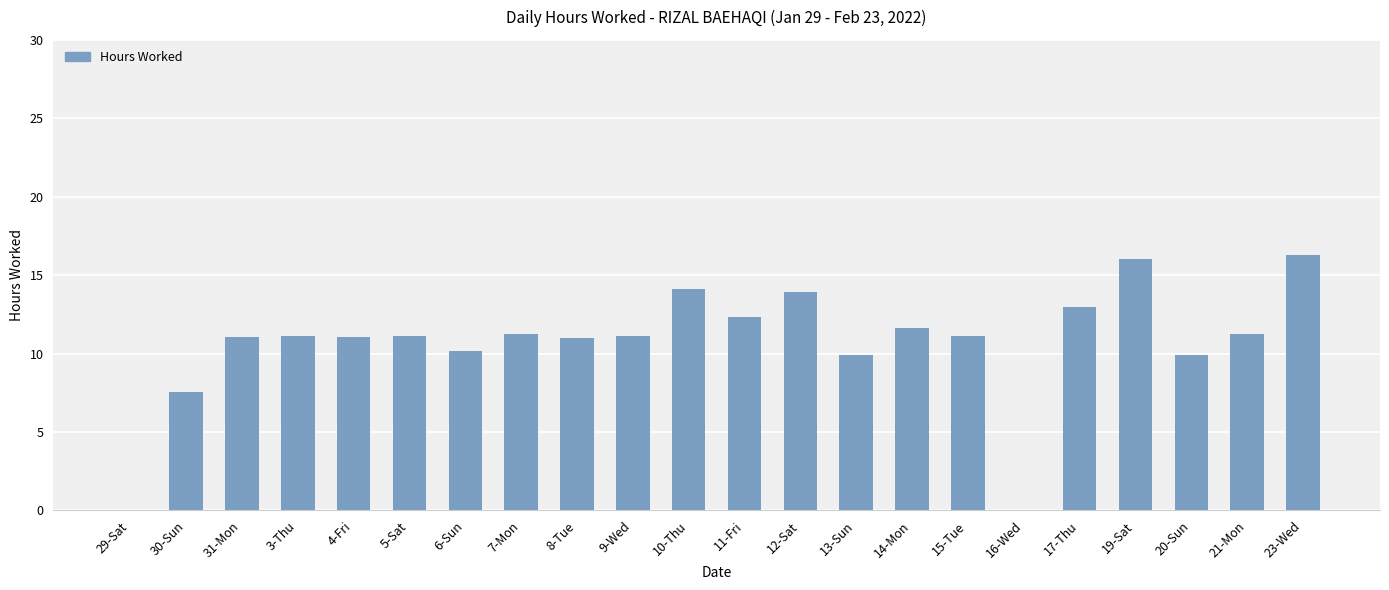

Are the bars horizontal?

No